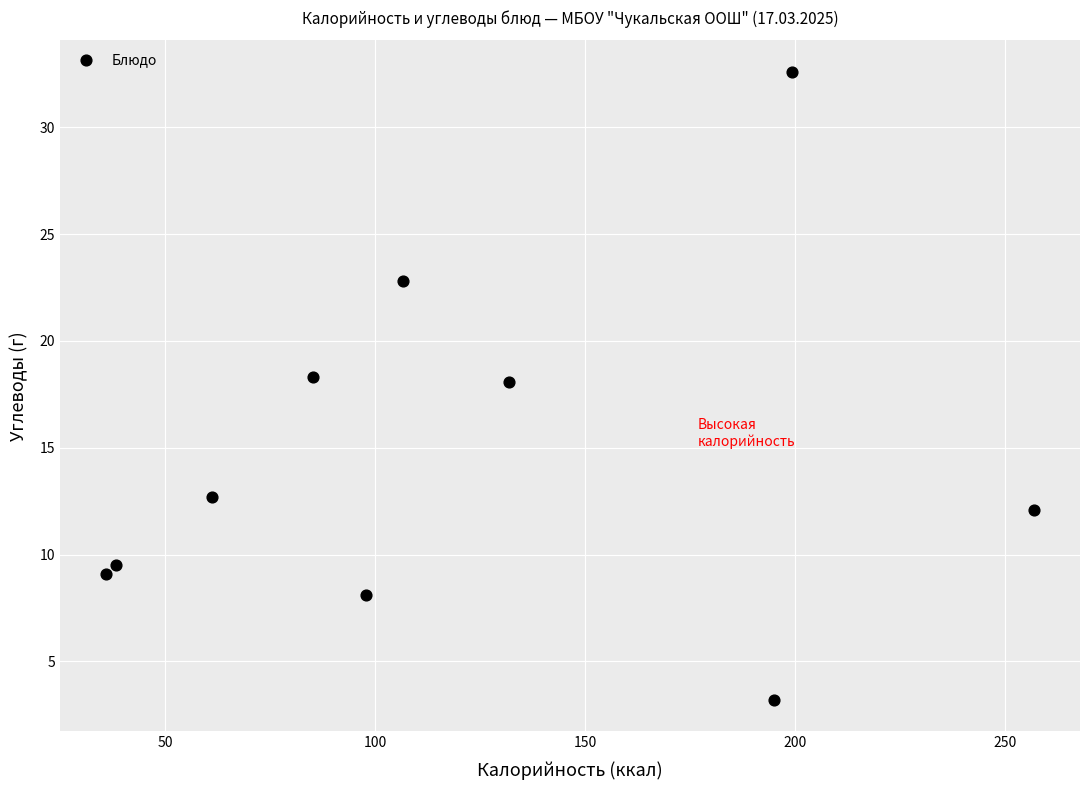

What is the range of Y values (max minus min)?

29.4